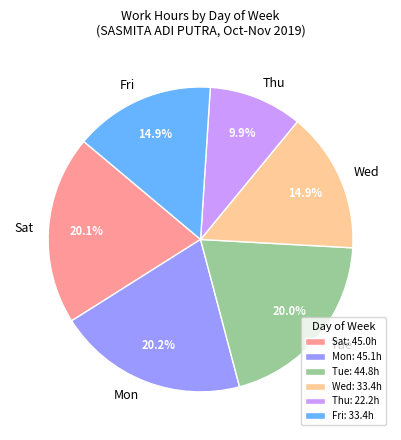

Is there any slice that represents more than half of the pie?

No